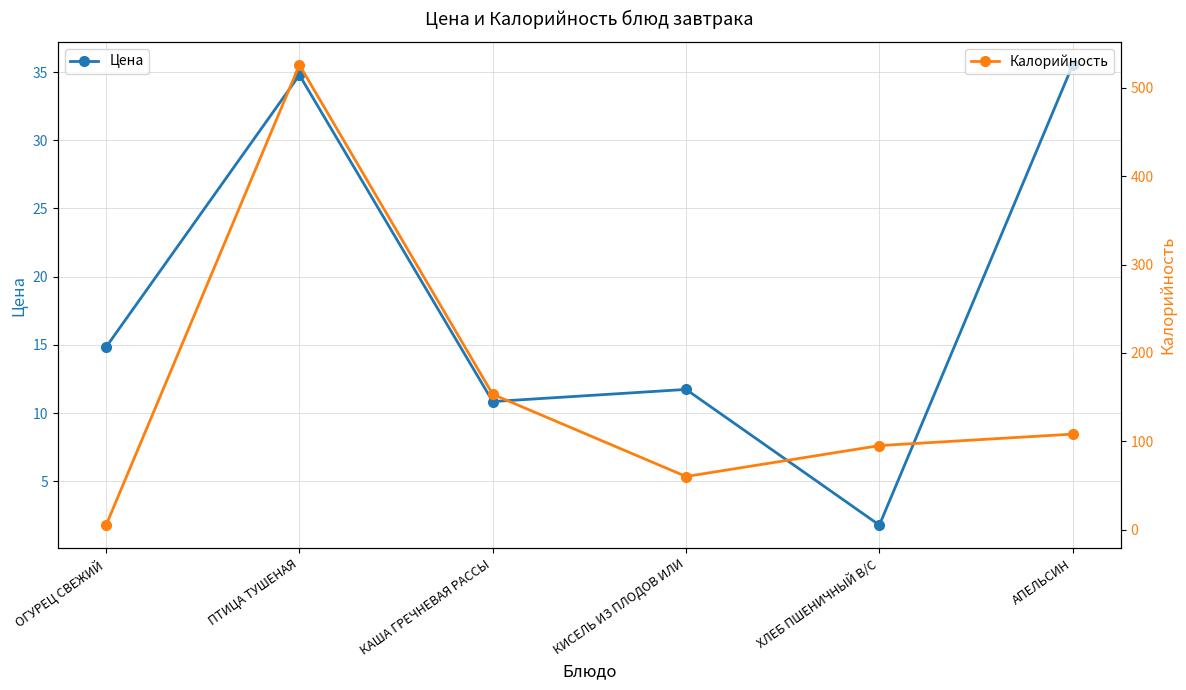

At which label is Калорийность closest to 265?

КАША ГРЕЧНЕВАЯ РАССЫ